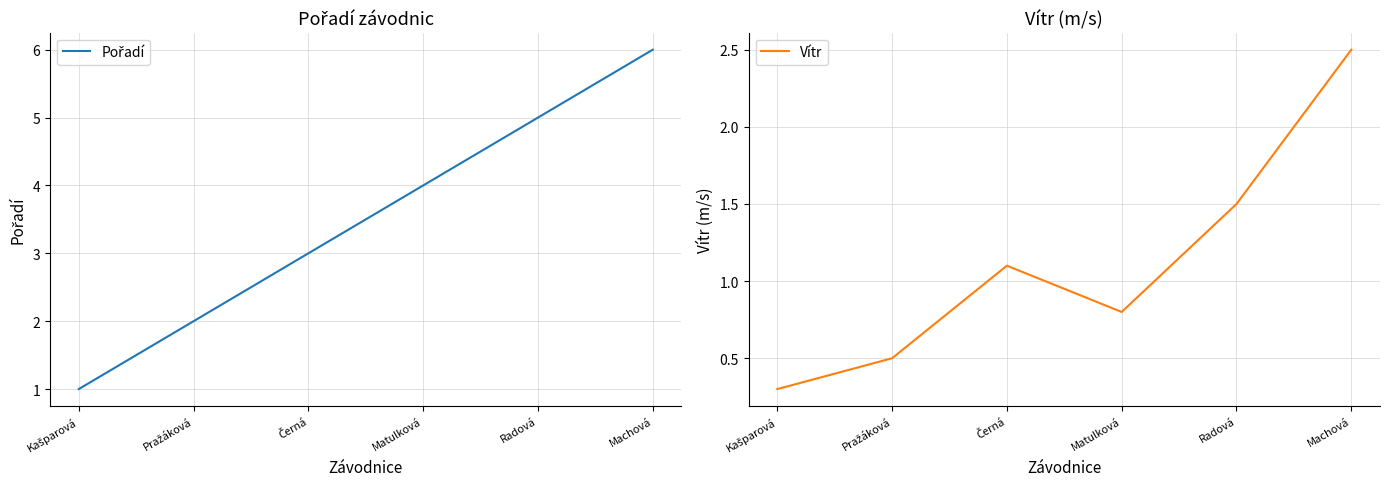

True or false: Pořadí has a value of 4.1 at Černá.

False